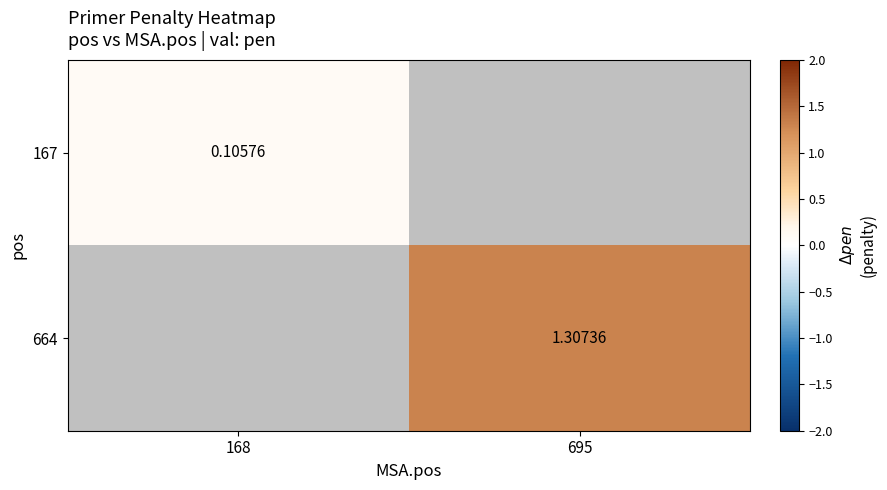

Is the value of 167 at 168 greater than the value of 664 at 695?

No